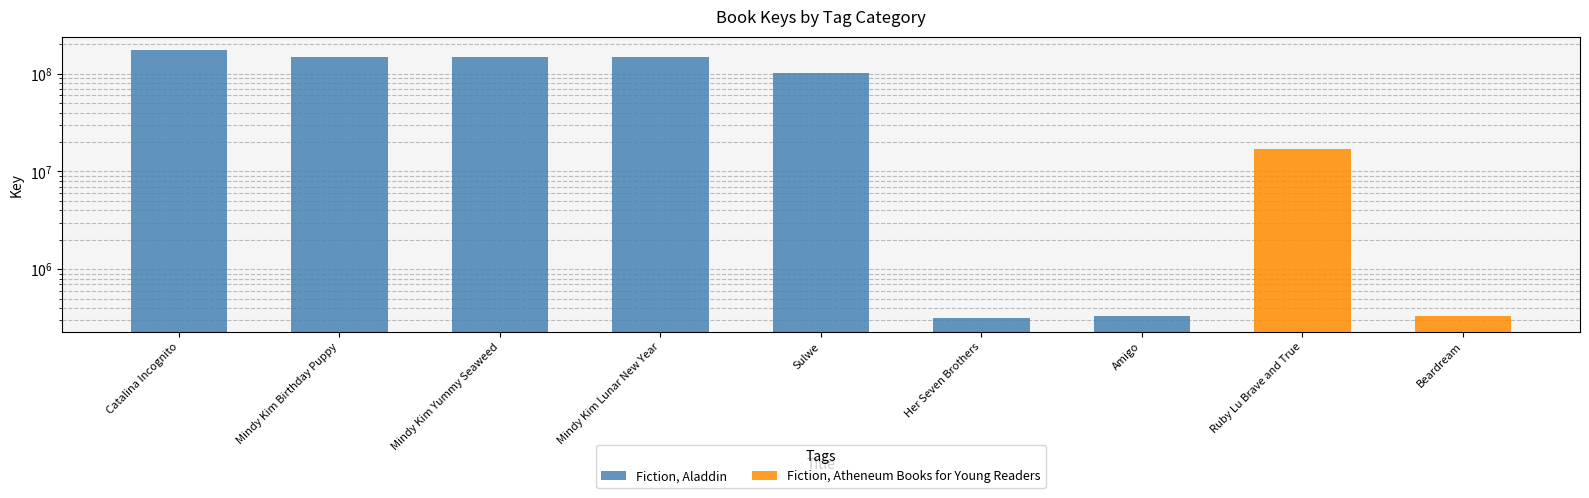

What is the difference between the maximum and second lowest values?

174034580